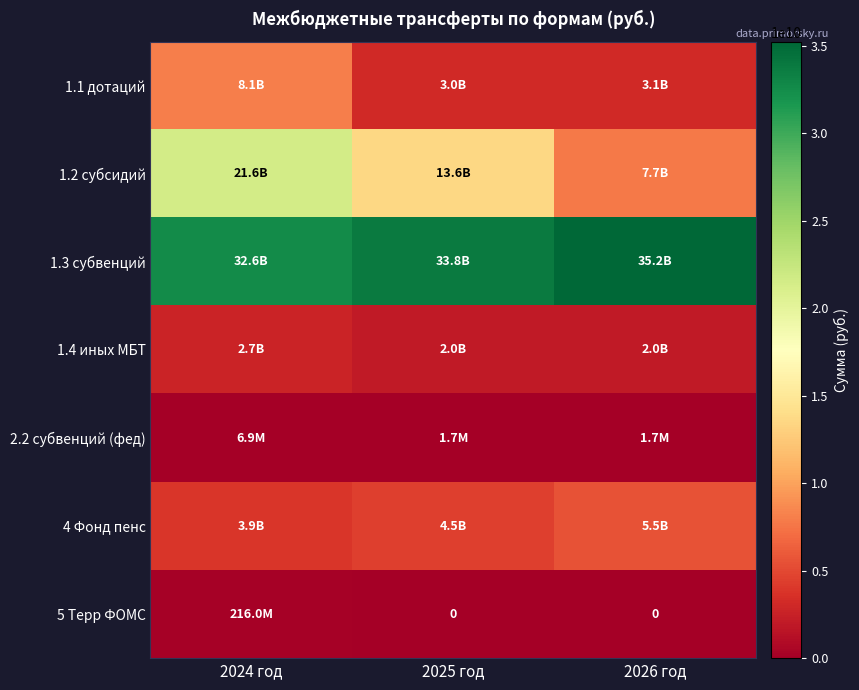

At which label is 5 Терр ФОМС closest to 108000000?

2024 год